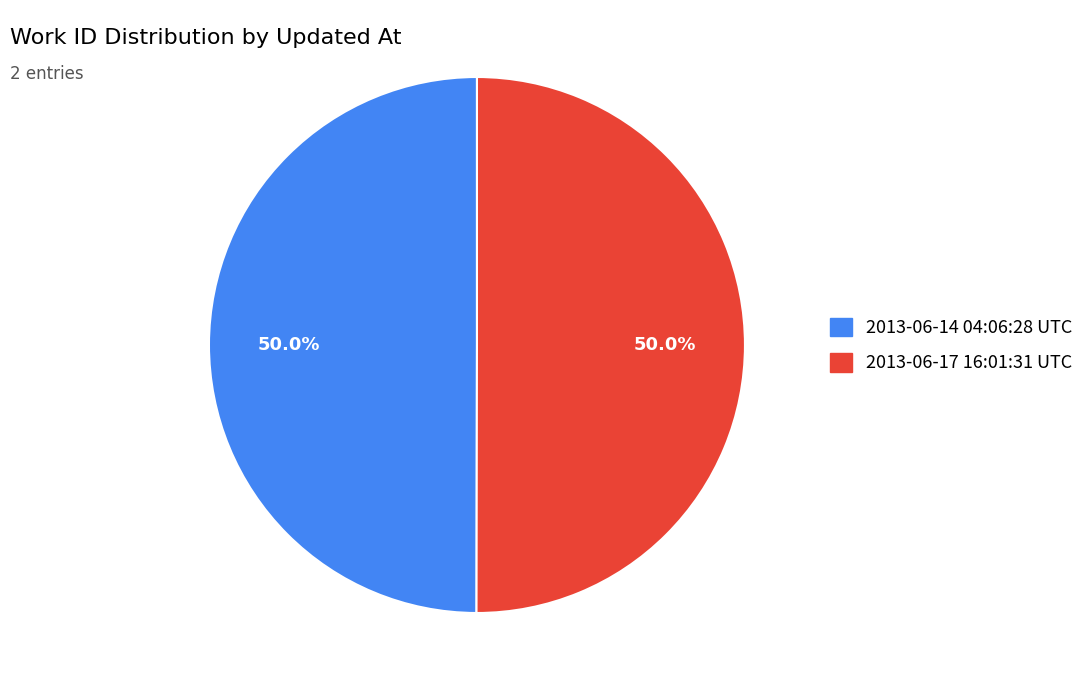

What percentage do 2013-06-17 16:01:31 UTC and 2013-06-14 04:06:28 UTC together represent?

100.0%